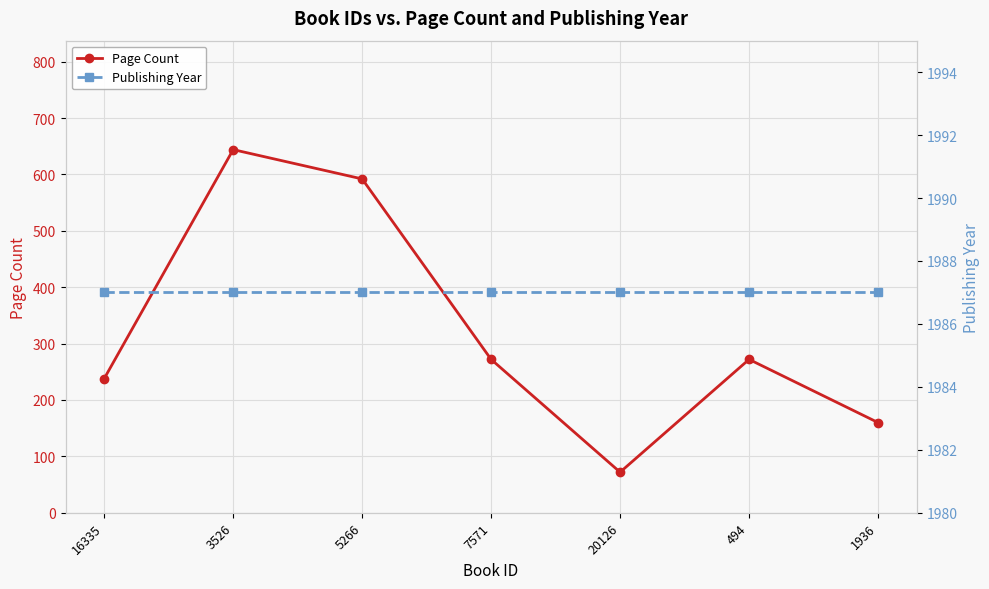

Reading left to right, transcribe all the data shown in this chart.

Page Count: 238	644	592	272	72	272	160
Publishing Year: 1987	1987	1987	1987	1987	1987	1987